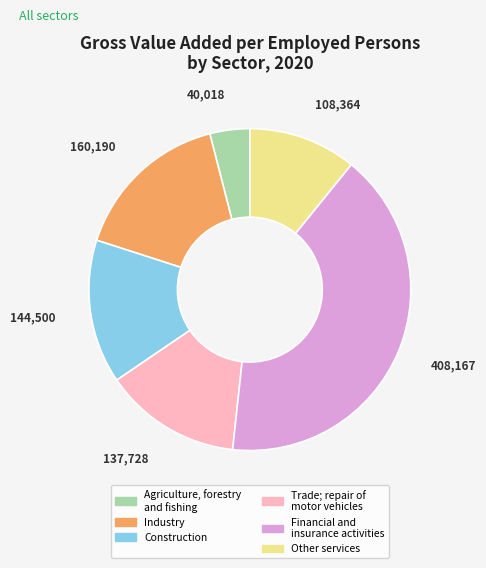

Which slice is the largest?

Financial and insurance activities